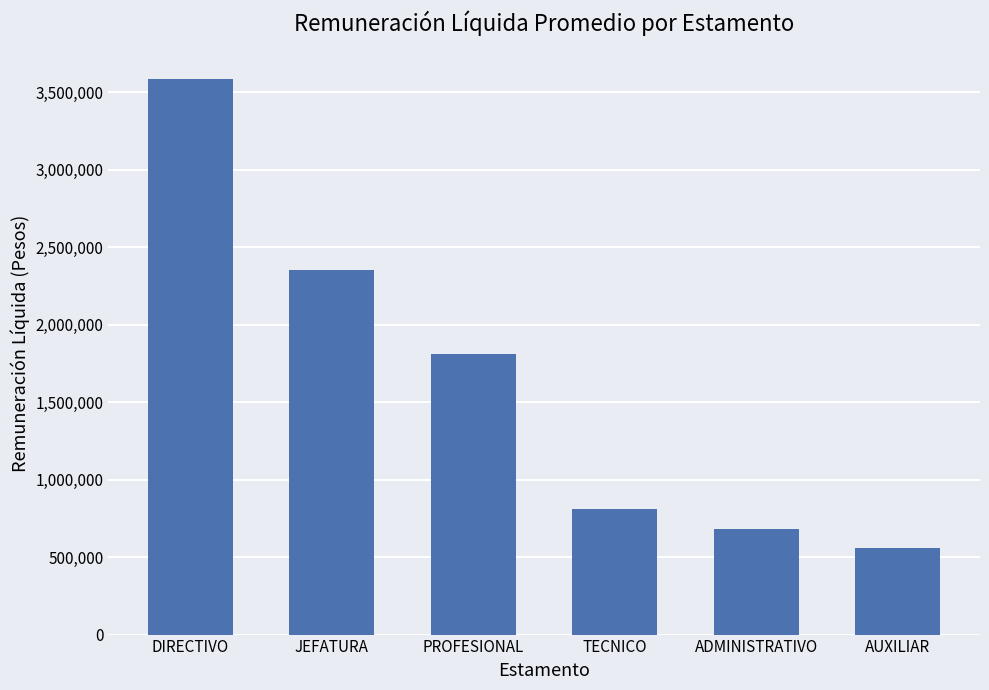

Rank the categories by value from highest to lowest.

DIRECTIVO, JEFATURA, PROFESIONAL, TECNICO, ADMINISTRATIVO, AUXILIAR